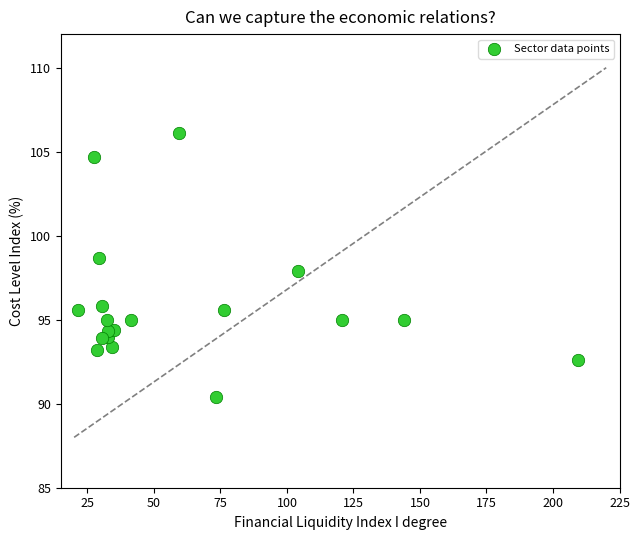

What is the range of Y values (max minus min)?

15.7